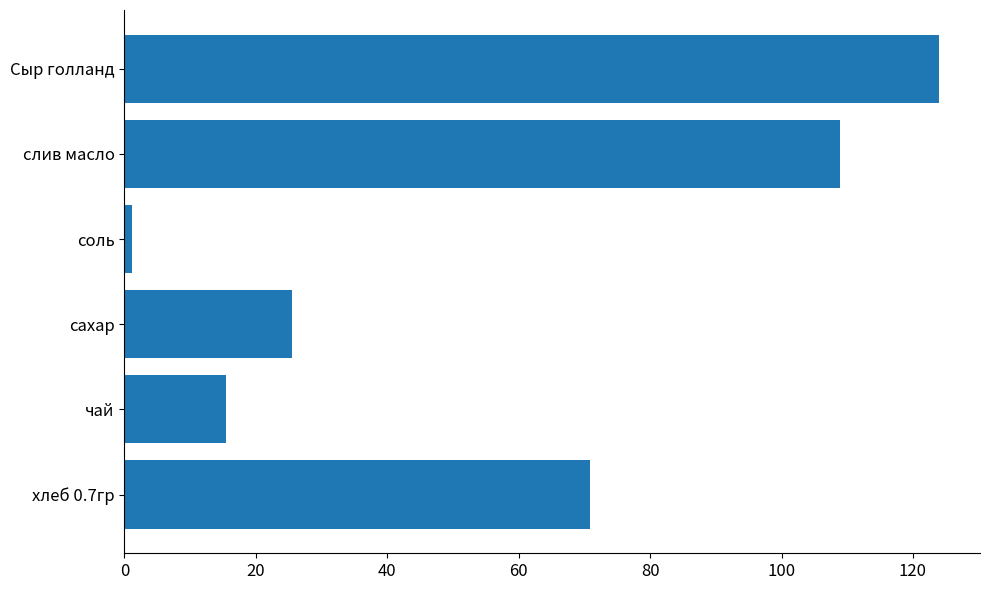

How many data points are less than 70?

3